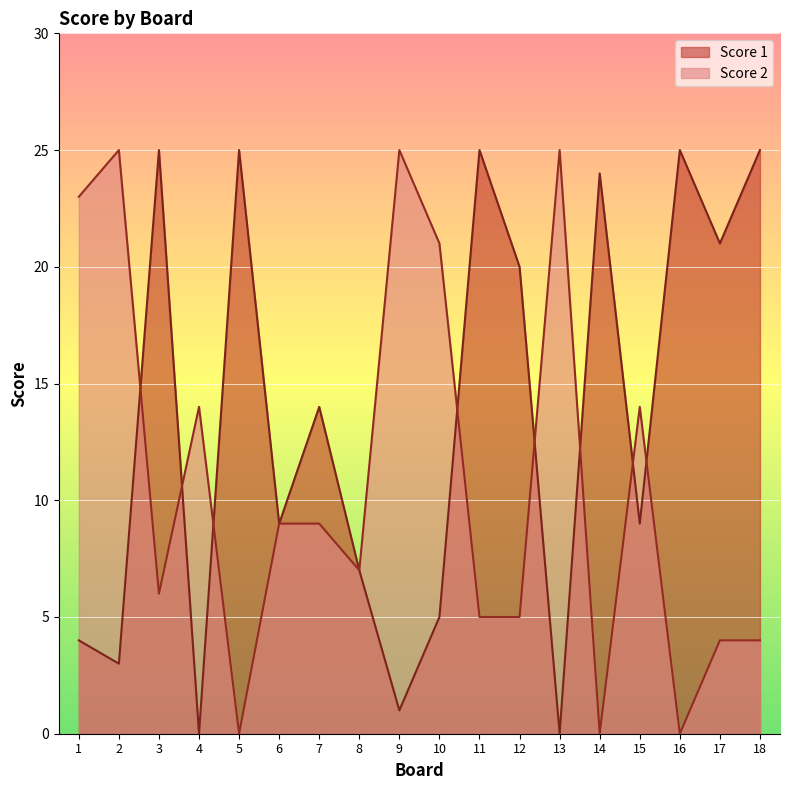

Reading right to left, what are all the values shown in this chart?

Score 1: 18=25	17=21	16=25	15=9	14=24	13=0	12=20	11=25	10=5	9=1	8=7	7=14	6=9	5=25	4=0	3=25	2=3	1=4
Score 2: 18=4	17=4	16=0	15=14	14=0	13=25	12=5	11=5	10=21	9=25	8=7	7=9	6=9	5=0	4=14	3=6	2=25	1=23